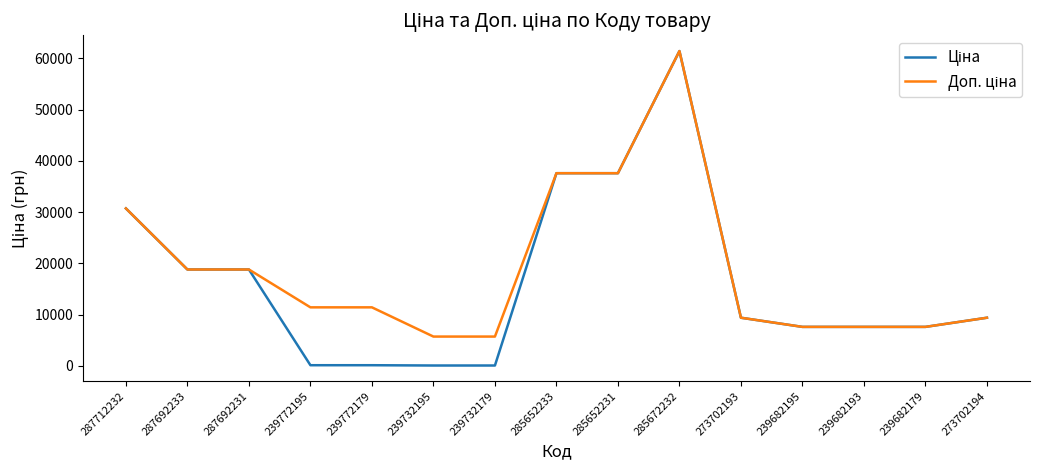

Which label corresponds to the largest value in the chart?

285672232